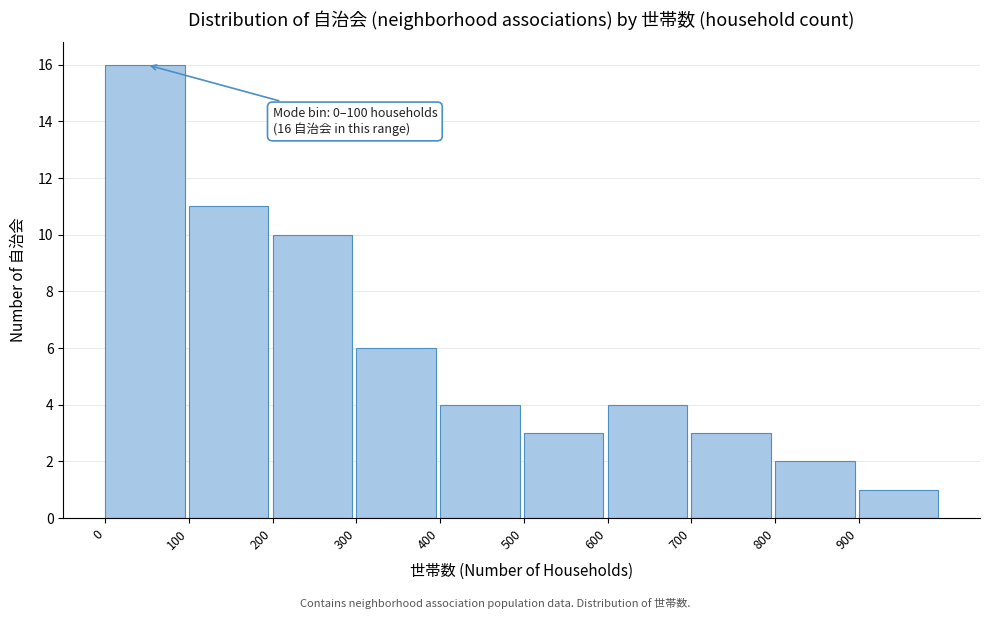

Which range on the x-axis has the tallest bar?

0 to 100